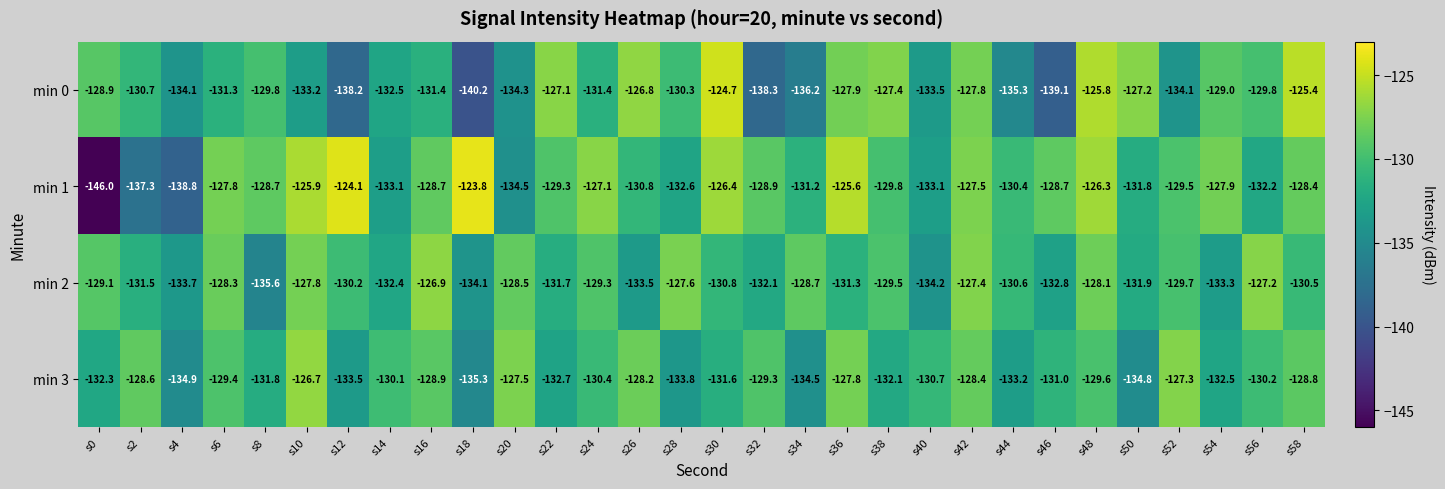

Count the number of categories in the chart.

30